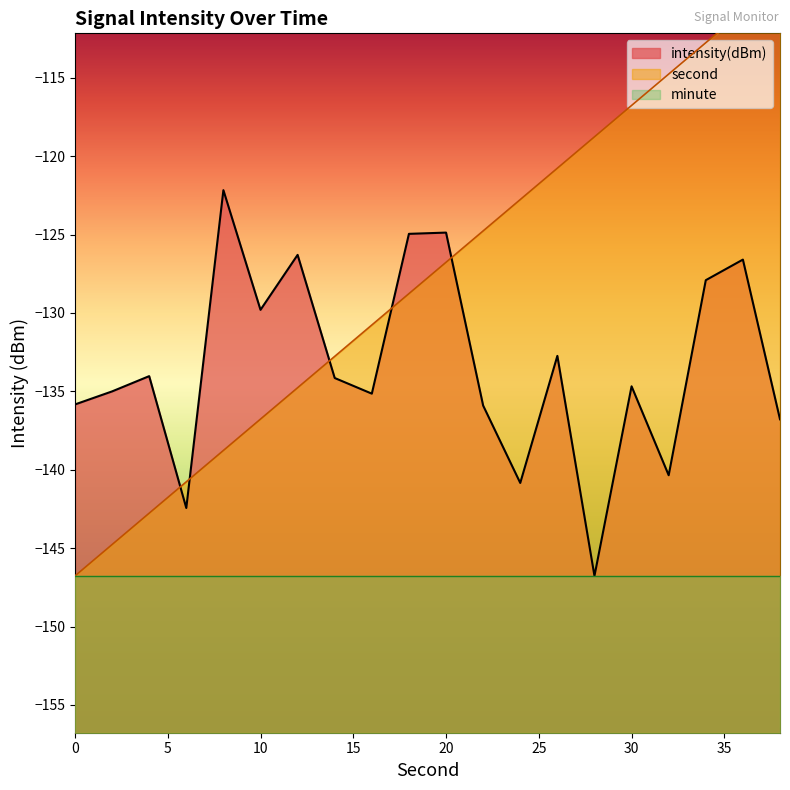

How many data points in second are less than -126?

11